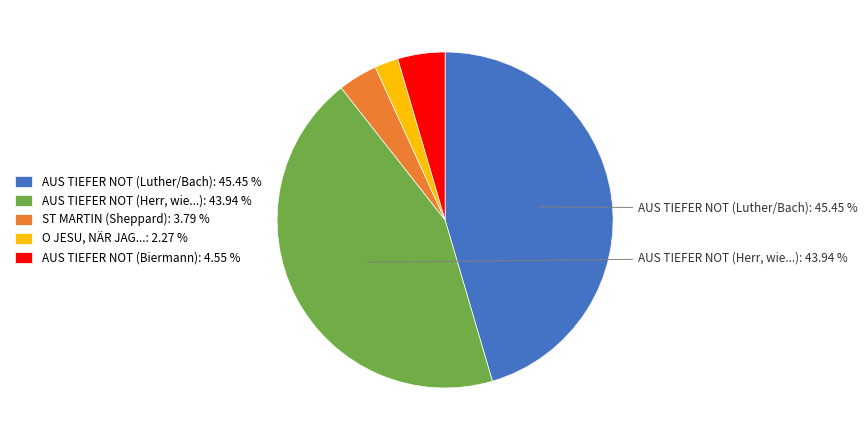

Is there any slice that represents more than half of the pie?

No